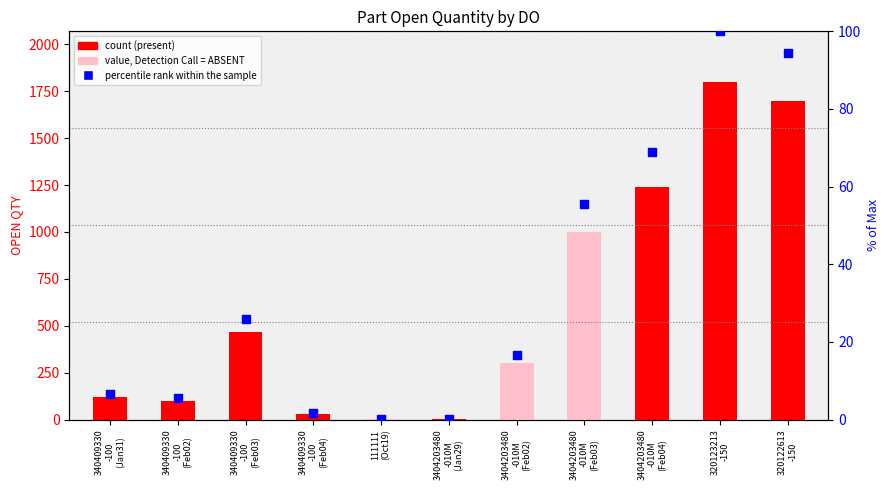

What is the total value across all series at 111111
(Oct19)?

1.1